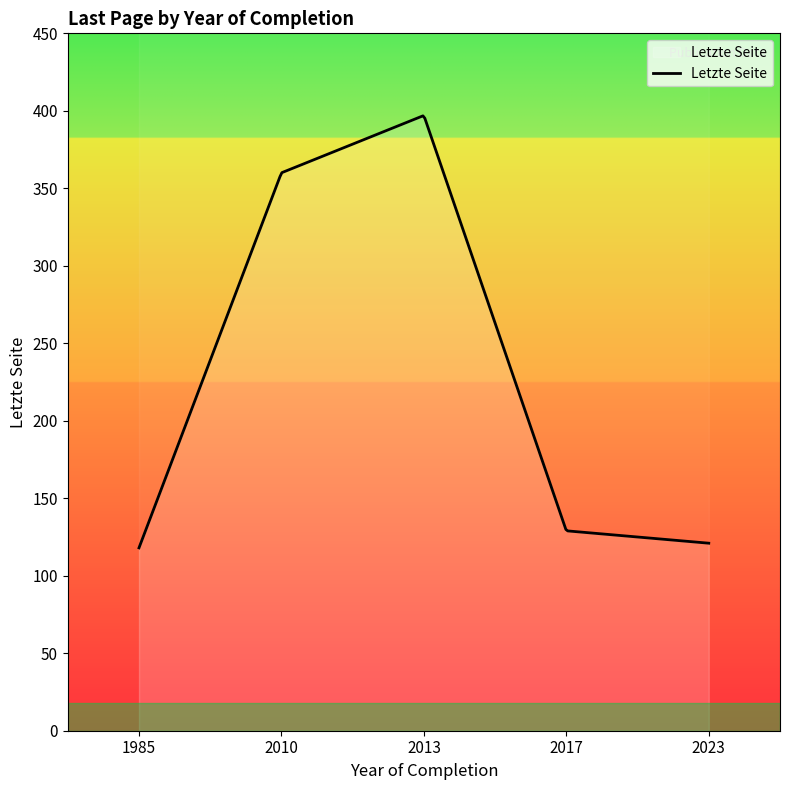

Read the value at 2023.

121